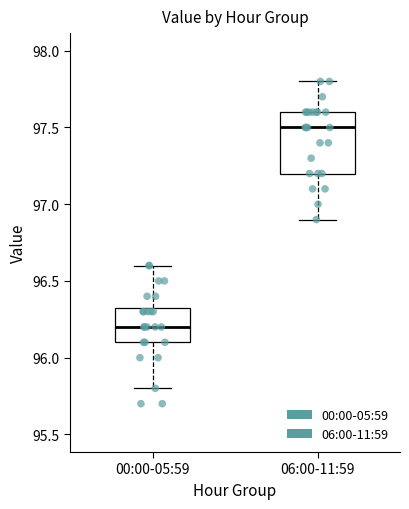

Reading left to right, transcribe this box plot: for each box, give where its median line is, the range the box spans, and where its two whiskers end, as read against the y-axis. The values are not printed on the chart, so give them approximately, as read against the axis.

00:00-05:59: median 96.20, box 96.10 to 96.35, whiskers 95.80 to 96.60
06:00-11:59: median 97.50, box 97.20 to 97.60, whiskers 96.90 to 97.80